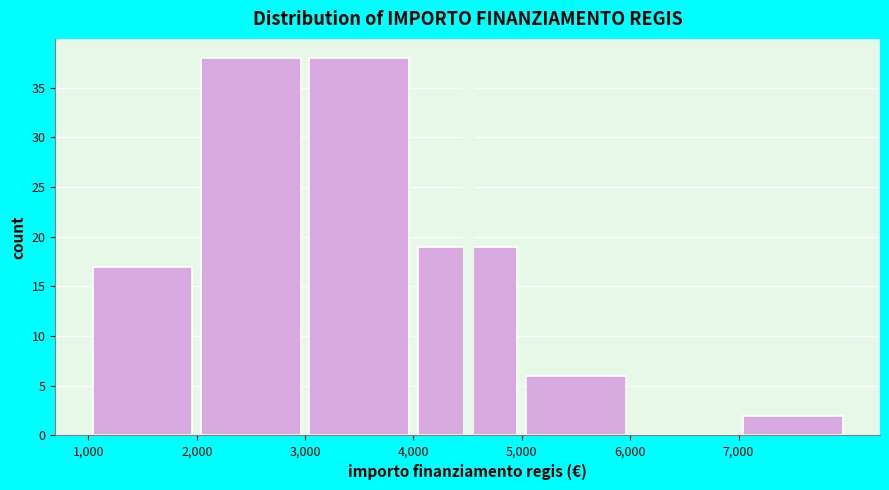

Reading left to right, transcribe this chart: for each bar, give the range it covers on the x-axis and its height. The values are not printed on the chart, so give them approximately, as read against the axis.

1000 to 2000: 17
2000 to 3000: 38
3000 to 4000: 38
4000 to 5000: 19
5000 to 6000: 6
6000 to 7000: 0
7000 to 8000: 2